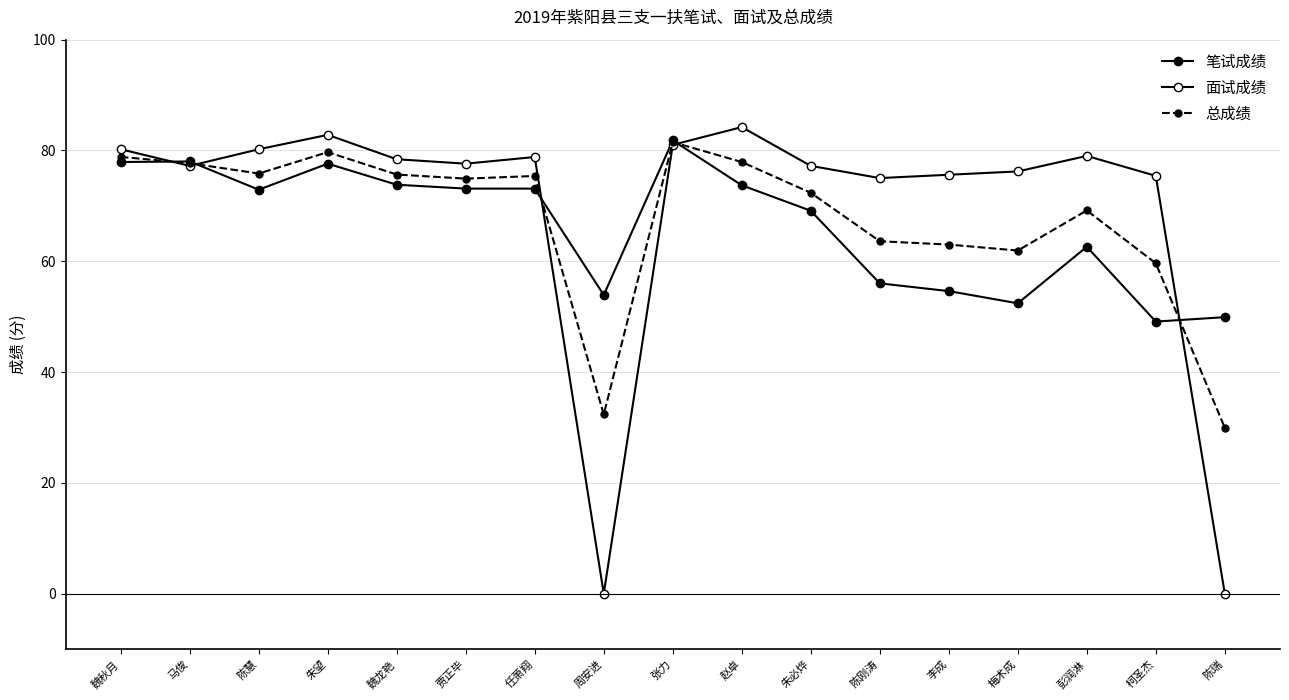

How many interior local peaks does the 笔试成绩 series have?

4